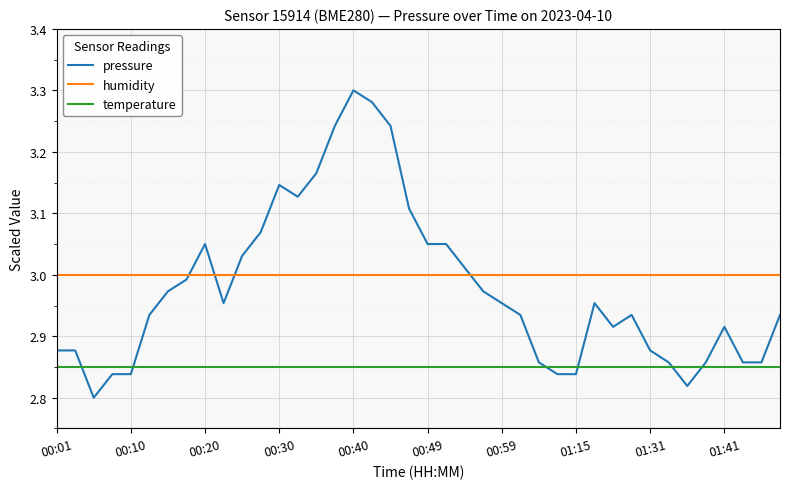

True or false: temperature and humidity cross at least once.

False